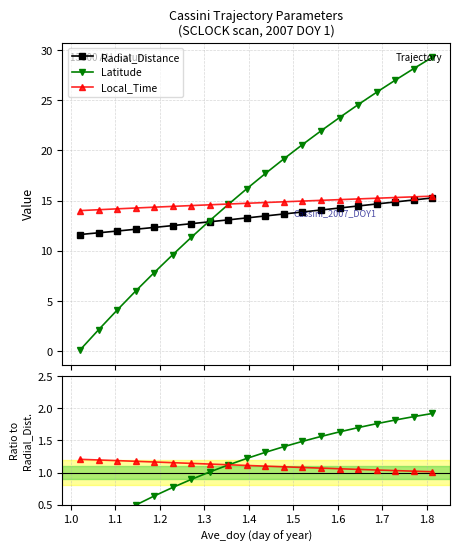

Reading right to left, list all the values displayed in this chart.

Radial_Distance: 15.3	15.1	14.9	14.7	14.5	14.3	14.1	13.9	13.7	13.5	13.3	13.1	12.9	12.7	12.5	12.3	12.2	12.0	11.8	11.6
Latitude: 29.3	28.1	27.0	25.8	24.6	23.3	22.0	20.6	19.2	17.7	16.2	14.6	13.0	11.3	9.6	7.8	6.0	4.1	2.1	0.1
Local_Time: 15.4	15.4	15.3	15.2	15.2	15.1	15.0	15.0	14.9	14.8	14.7	14.7	14.6	14.5	14.4	14.3	14.3	14.2	14.1	14.0
Latitude / Radial_Distance: 1.9	1.9	1.8	1.8	1.7	1.6	1.6	1.5	1.4	1.3	1.2	1.1	1.0	0.9	0.8	0.6	0.5	0.3	0.2	0.0
Local_Time / Radial_Distance: 1.0	1.0	1.0	1.0	1.0	1.1	1.1	1.1	1.1	1.1	1.1	1.1	1.1	1.1	1.2	1.2	1.2	1.2	1.2	1.2